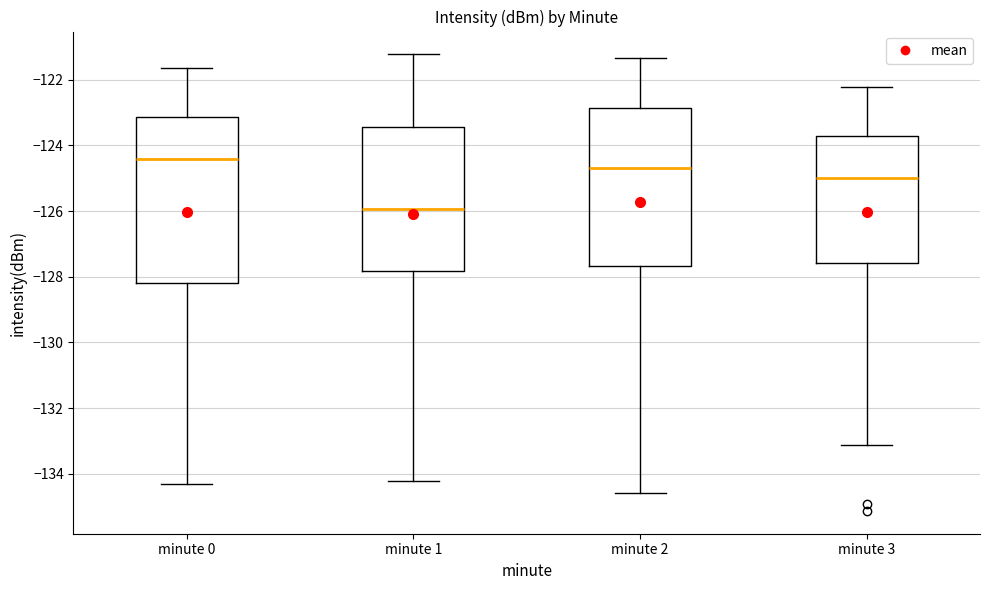

Reading left to right, read every box against the y-axis: the position of its median line, the range the box covers, and the ends of its whiskers. The values are not printed on the chart, so give them approximately, as read against the axis.

minute 0: median -124.4, box -128.2 to -123.2, whiskers -134.4 to -121.6
minute 1: median -126.0, box -127.8 to -123.4, whiskers -134.2 to -121.2
minute 2: median -124.6, box -127.6 to -122.8, whiskers -134.6 to -121.4
minute 3: median -125.0, box -127.6 to -123.8, whiskers -133.2 to -122.2